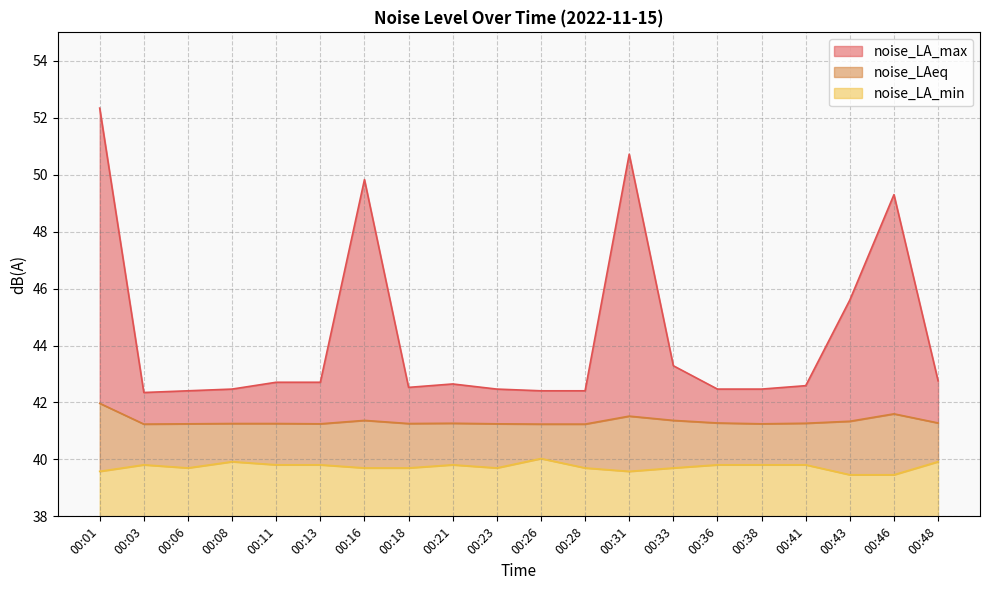

Rank the categories by noise_LA_min value from highest to lowest.

00:26, 00:08, 00:48, 00:03, 00:11, 00:13, 00:21, 00:36, 00:38, 00:41, 00:06, 00:16, 00:18, 00:23, 00:28, 00:33, 00:01, 00:31, 00:43, 00:46